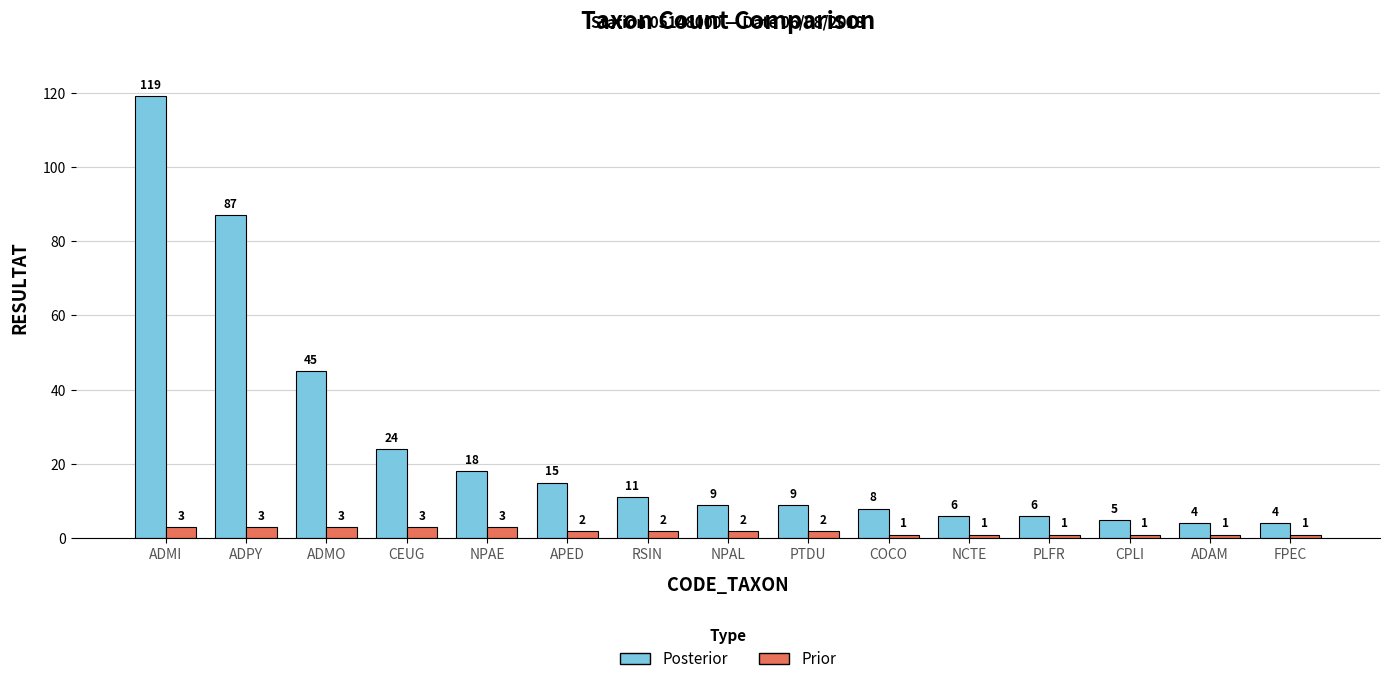

How many groups of bars are there?

15